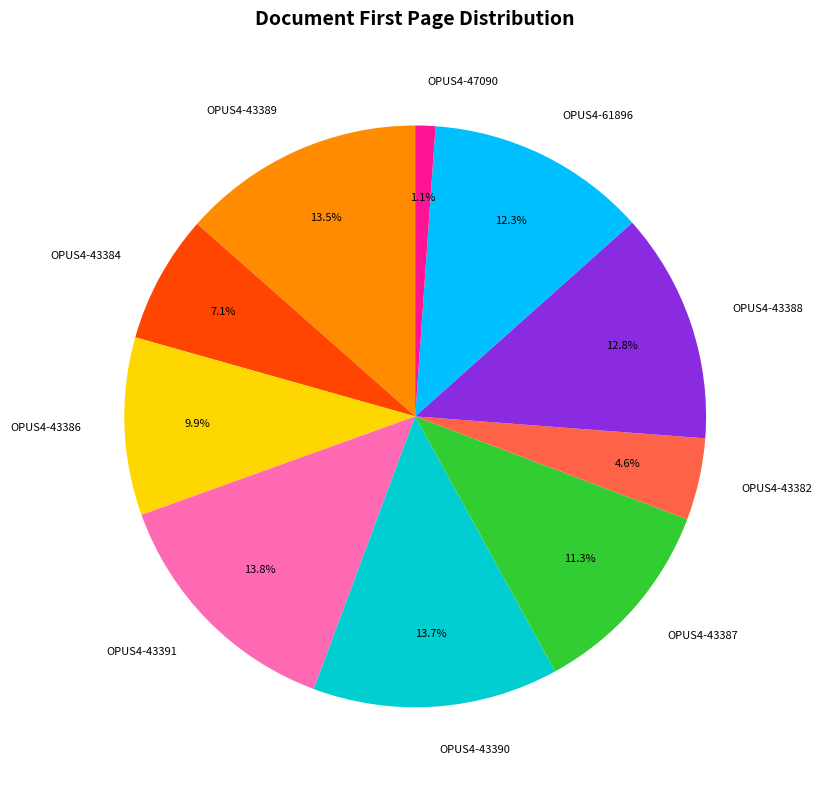

Which category has the smallest portion of the pie?

OPUS4-47090